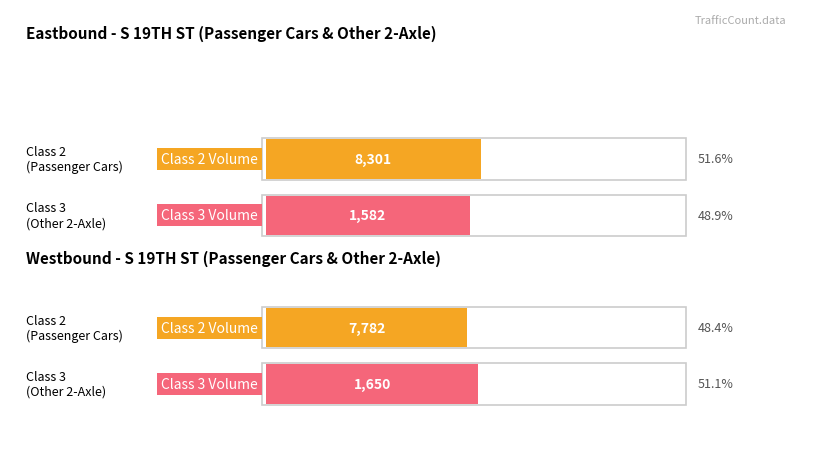

The value of Eastbound at Class 3 is 1582. True or false?

True